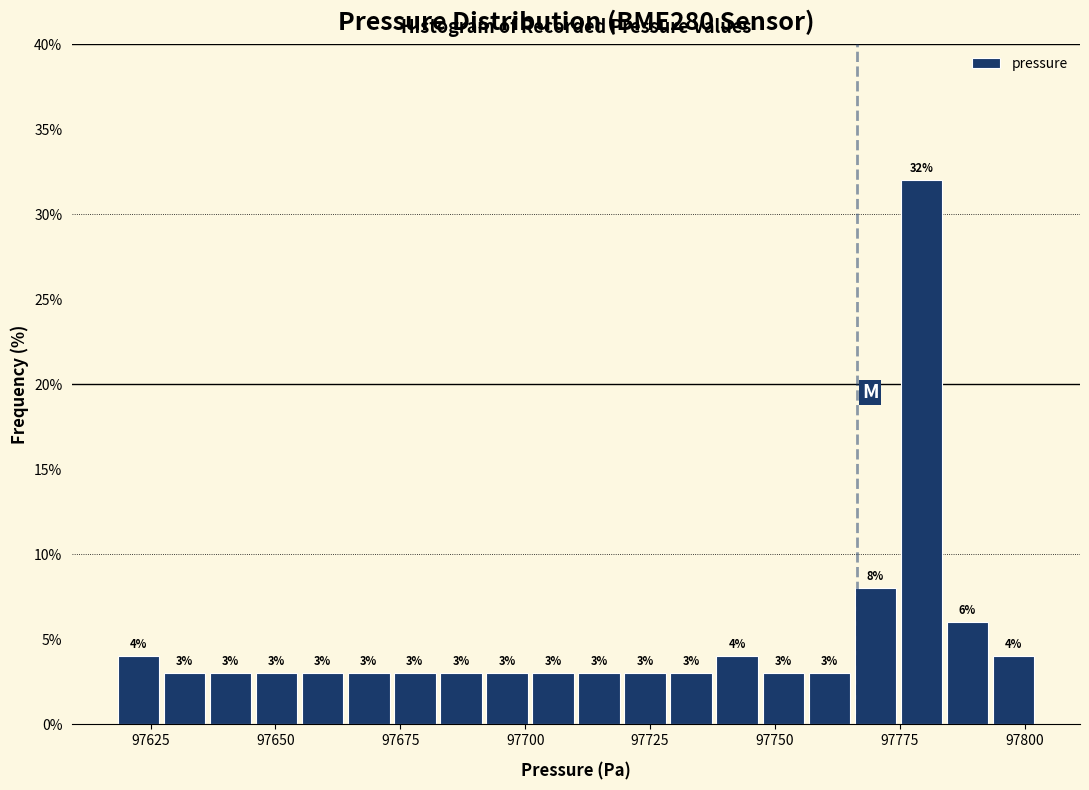

Read against the x-axis, roughly where is the centre of the tallest bar?

97780